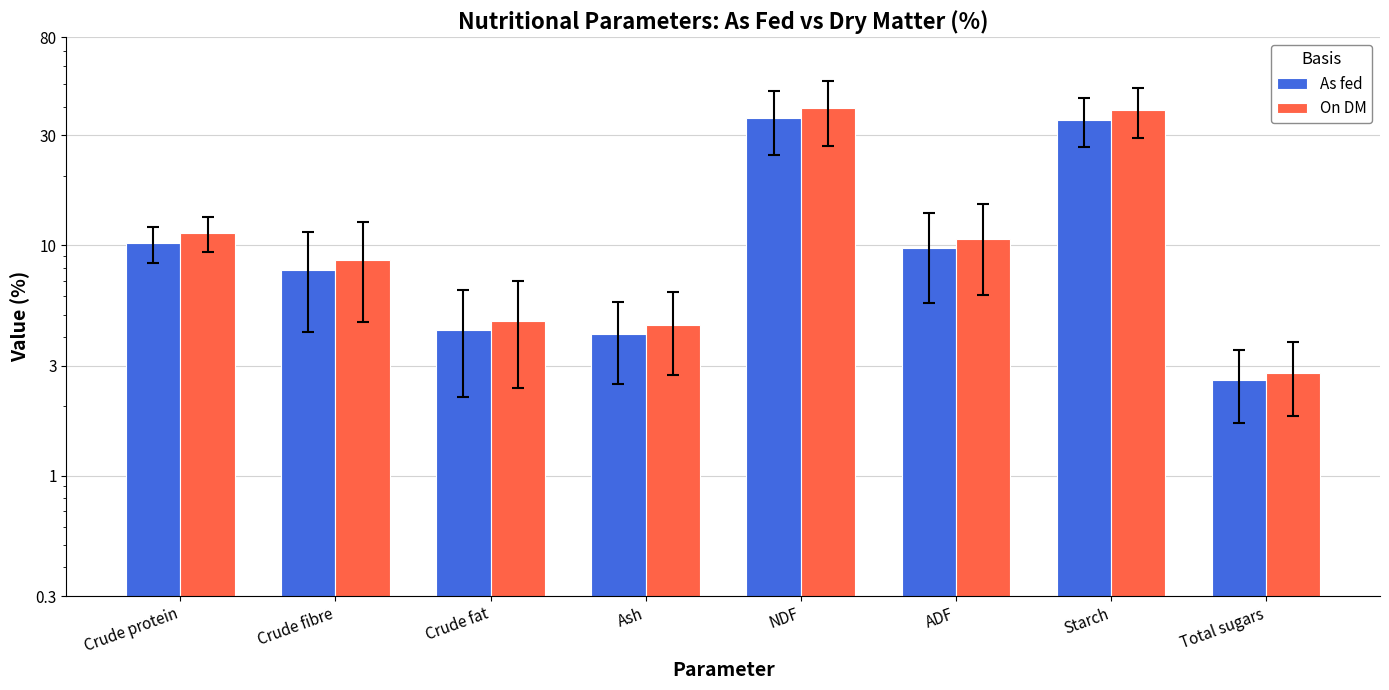

The value of As fed at NDF is 35.7. True or false?

True